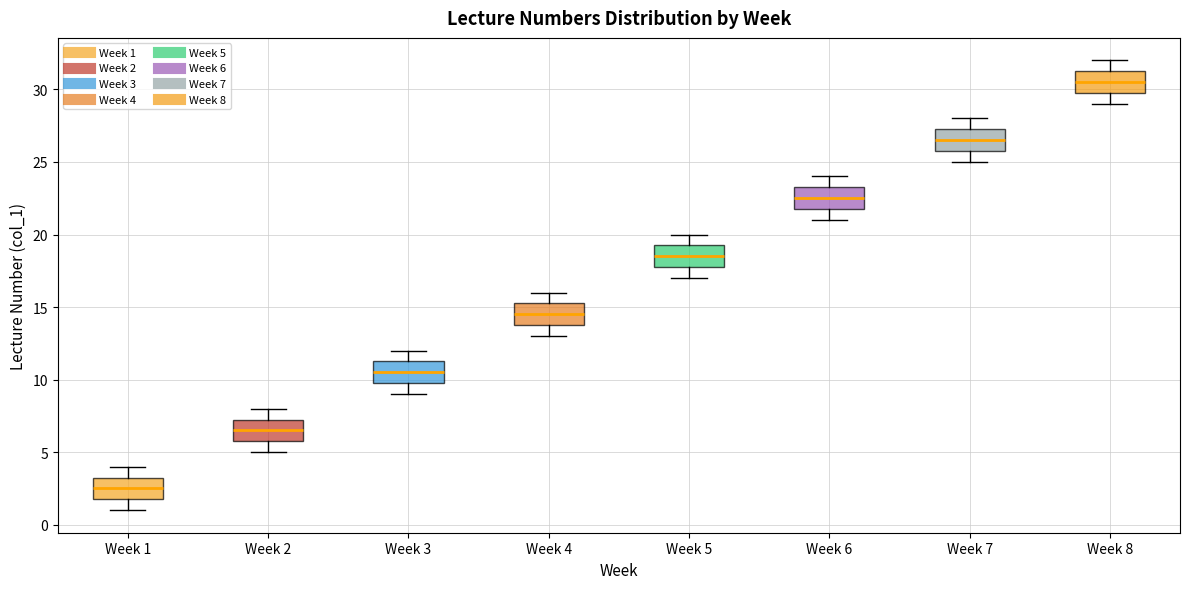

Reading left to right, transcribe this box plot: for each box, give where its median line is, the range the box spans, and where its two whiskers end, as read against the y-axis. The values are not printed on the chart, so give them approximately, as read against the axis.

Week 1: median 2.5, box 2.0 to 3.5, whiskers 1.0 to 4.0
Week 2: median 6.5, box 6.0 to 7.5, whiskers 5.0 to 8.0
Week 3: median 10.5, box 10.0 to 11.5, whiskers 9.0 to 12.0
Week 4: median 14.5, box 14.0 to 15.5, whiskers 13.0 to 16.0
Week 5: median 18.5, box 18.0 to 19.5, whiskers 17.0 to 20.0
Week 6: median 22.5, box 22.0 to 23.5, whiskers 21.0 to 24.0
Week 7: median 26.5, box 26.0 to 27.5, whiskers 25.0 to 28.0
Week 8: median 30.5, box 30.0 to 31.5, whiskers 29.0 to 32.0